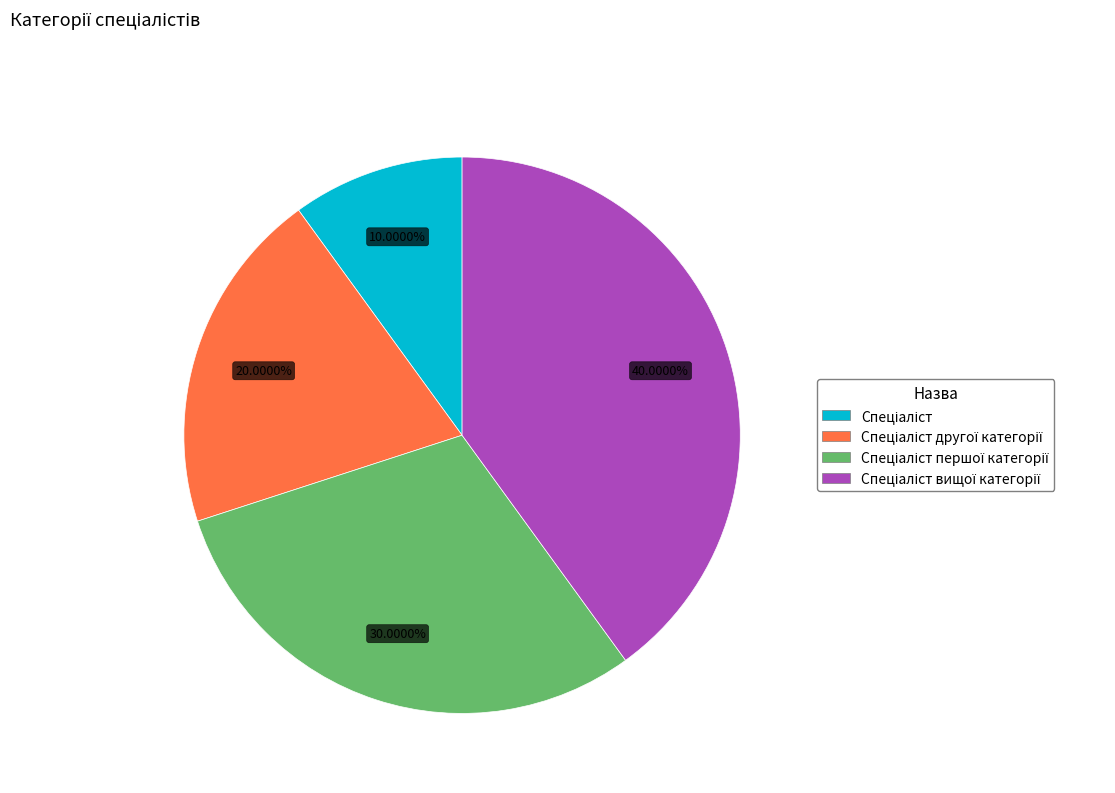

To the nearest percent, what is the difference between the largest and smallest slice percentages?

30%